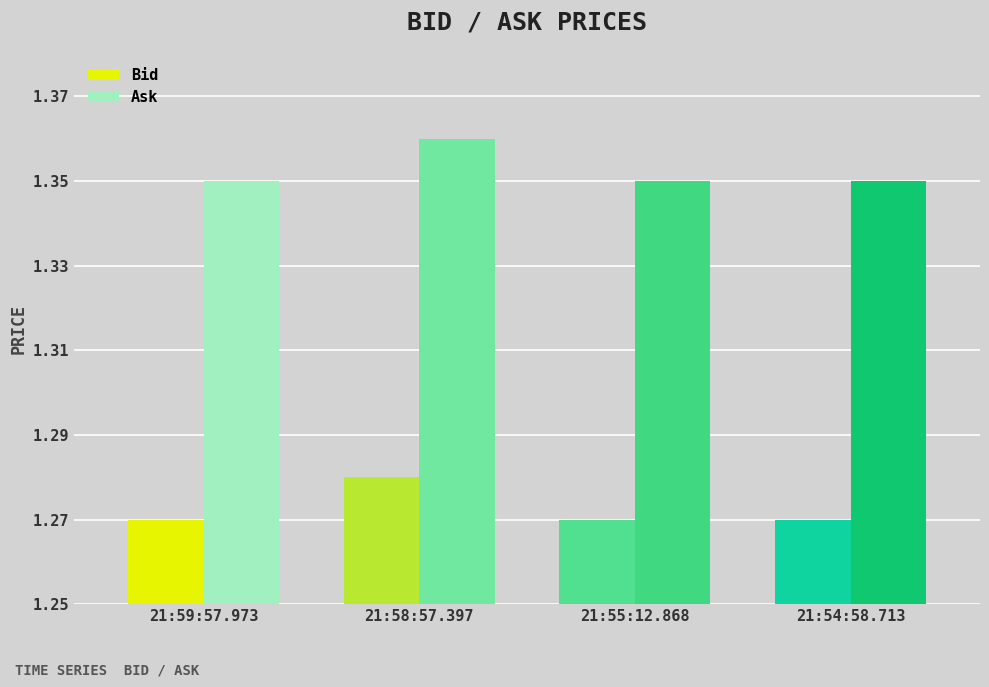

What is the sum of the Ask values at 21:59:57.973 and 21:58:57.397?

2.7